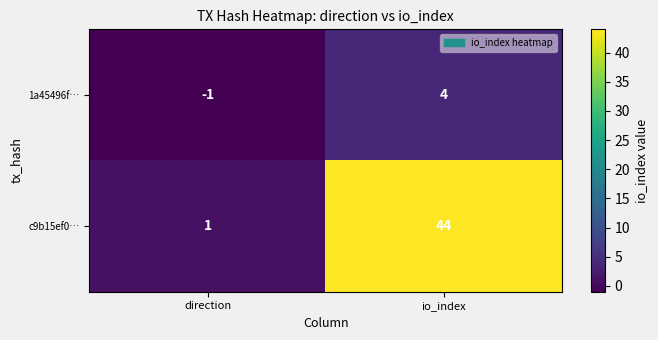

At which category does the chart reach its minimum across all series?

direction